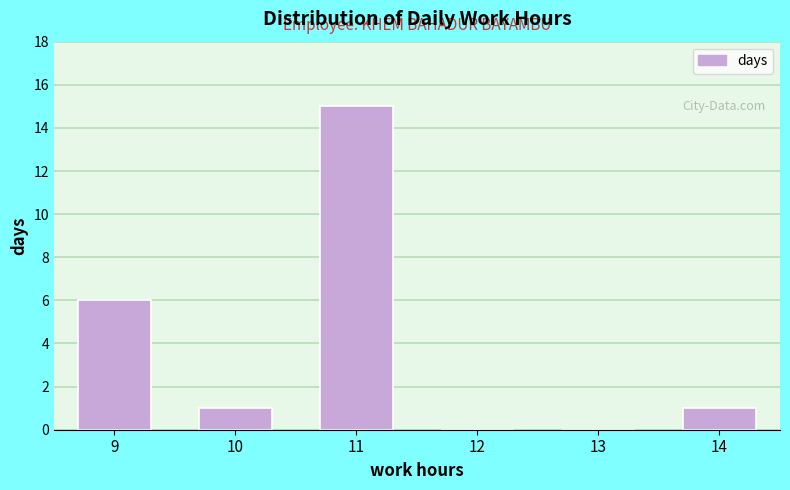

Reading left to right, what are all the values shown in this chart?

9=6	10=1	11=15	12=0	13=0	14=1